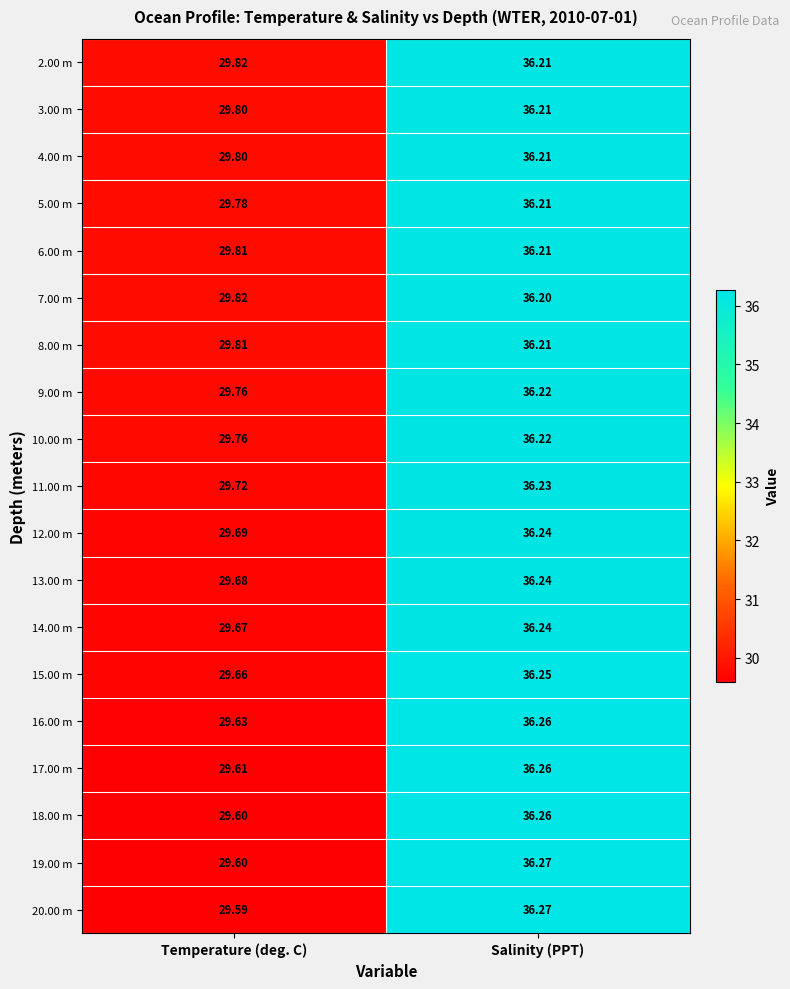

Which label corresponds to the smallest value in the chart?

Temperature (deg. C)